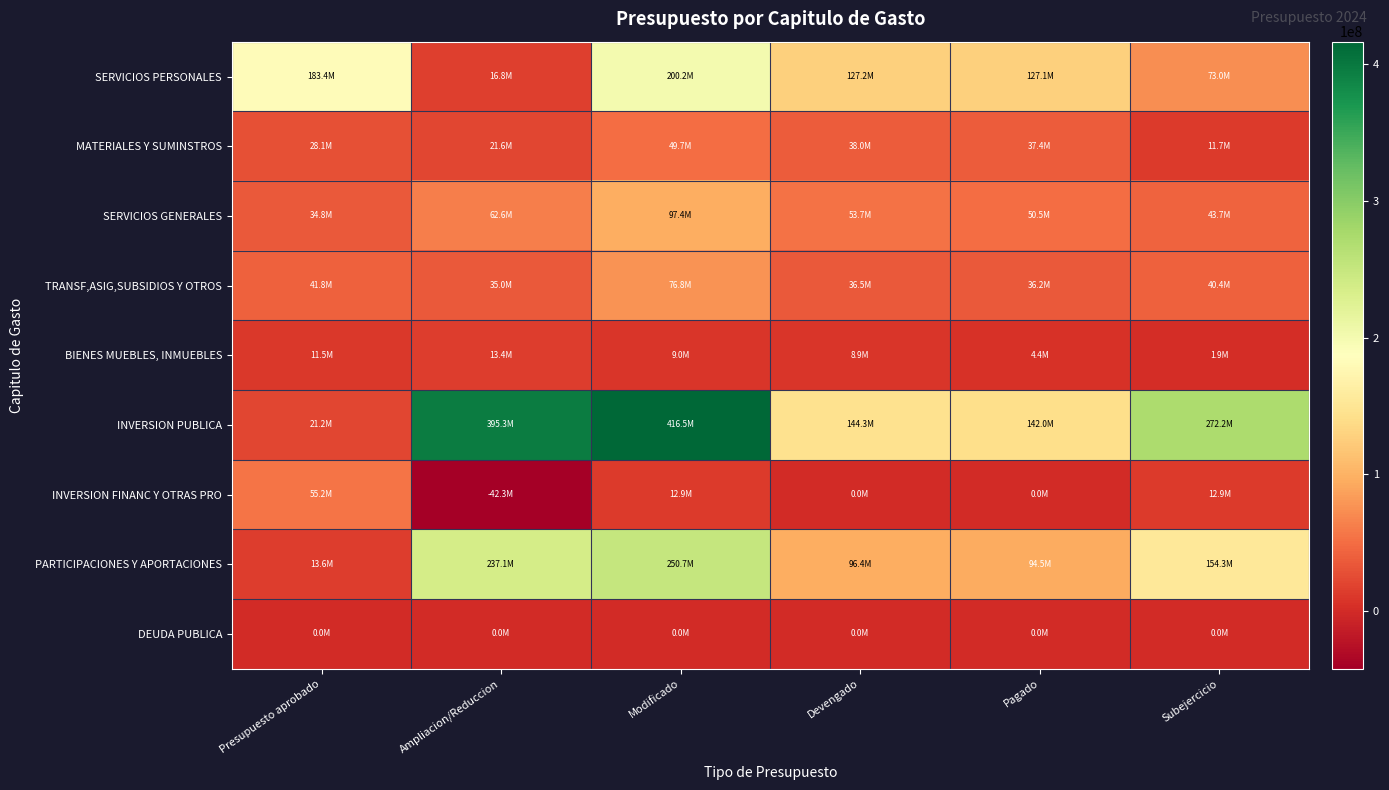

Reading left to right, list all the values displayed in this chart.

SERVICIOS PERSONALES: Presupuesto aprobado=183449489.2	Ampliacion/Reduccion=16785860.4	Modificado=200235349.6	Devengado=127209264.1	Pagado=127056594.8	Subejercicio=73026085.4
MATERIALES Y SUMINSTROS: Presupuesto aprobado=28090474.3	Ampliacion/Reduccion=21647424.7	Modificado=49737899.0	Devengado=38017238.3	Pagado=37351723.8	Subejercicio=11720660.7
SERVICIOS GENERALES: Presupuesto aprobado=34811624.1	Ampliacion/Reduccion=62575478.6	Modificado=97387102.7	Devengado=53707992.8	Pagado=50521971.0	Subejercicio=43679109.9
TRANSF,ASIG,SUBSIDIOS Y OTROS: Presupuesto aprobado=41783634.5	Ampliacion/Reduccion=35028849.4	Modificado=76812483.9	Devengado=36453169.0	Pagado=36178756.7	Subejercicio=40359314.9
BIENES MUEBLES, INMUEBLES: Presupuesto aprobado=11469131.8	Ampliacion/Reduccion=13403595.4	Modificado=8969270.4	Devengado=8924610.4	Pagado=4434325.0	Subejercicio=1934463.7
INVERSION PUBLICA: Presupuesto aprobado=21234806.2	Ampliacion/Reduccion=395267748.3	Modificado=416502554.5	Devengado=144339788.1	Pagado=141951237.4	Subejercicio=272162766.4
INVERSION FINANC Y OTRAS PRO: Presupuesto aprobado=55198319.2	Ampliacion/Reduccion=-42262568.0	Modificado=12935751.2	Devengado=0.0	Pagado=0.0	Subejercicio=12935751.2
PARTICIPACIONES Y APORTACIONES: Presupuesto aprobado=13621102.7	Ampliacion/Reduccion=237128772.4	Modificado=250749875.1	Devengado=96443030.5	Pagado=94531512.3	Subejercicio=154306844.6
DEUDA PUBLICA: Presupuesto aprobado=0.0	Ampliacion/Reduccion=0.0	Modificado=0.0	Devengado=0.0	Pagado=0.0	Subejercicio=0.0